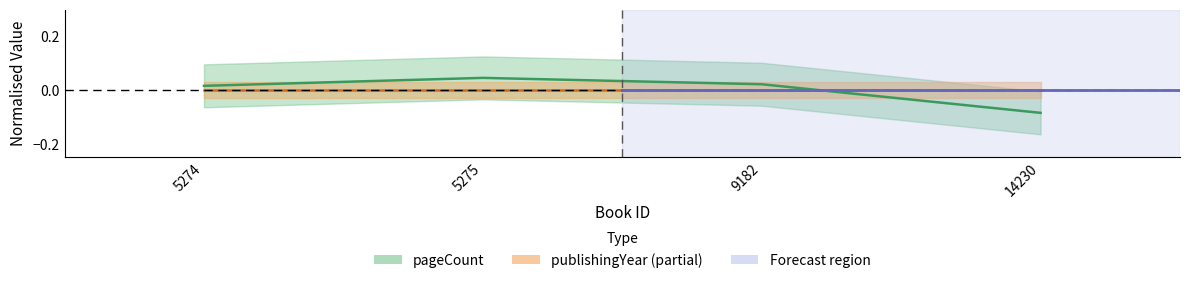

Does the chart display data point markers on the line(s)?

No